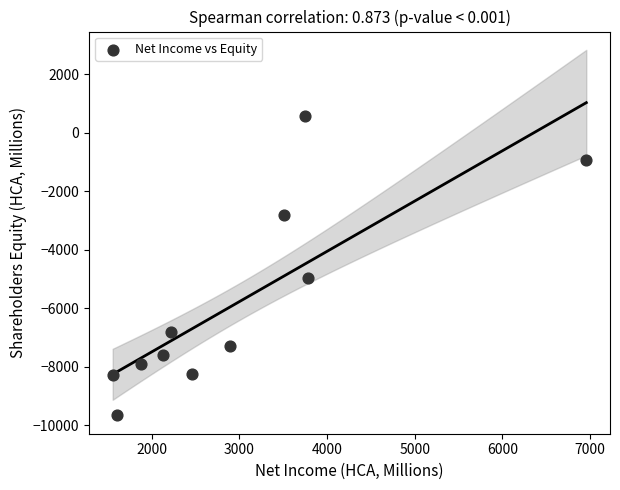

What is the average X value?

2976